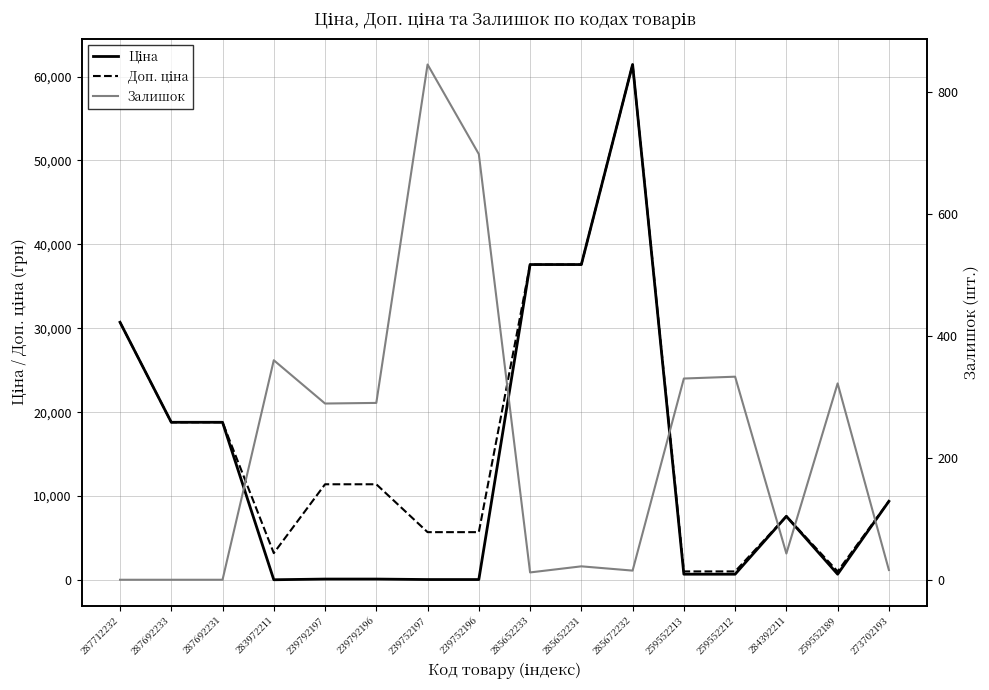

True or false: Залишок and Доп. ціна cross at least once.

False